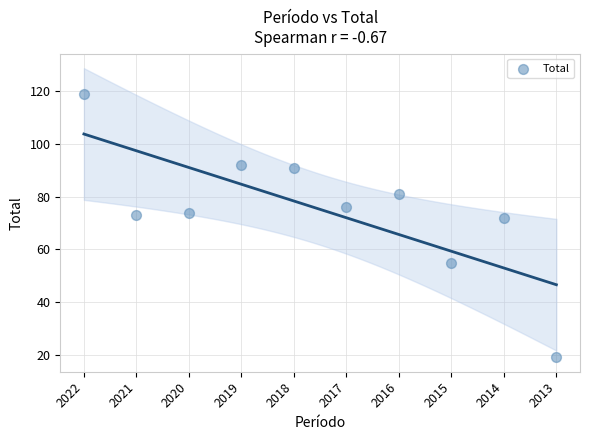

What is the average Y value?

75